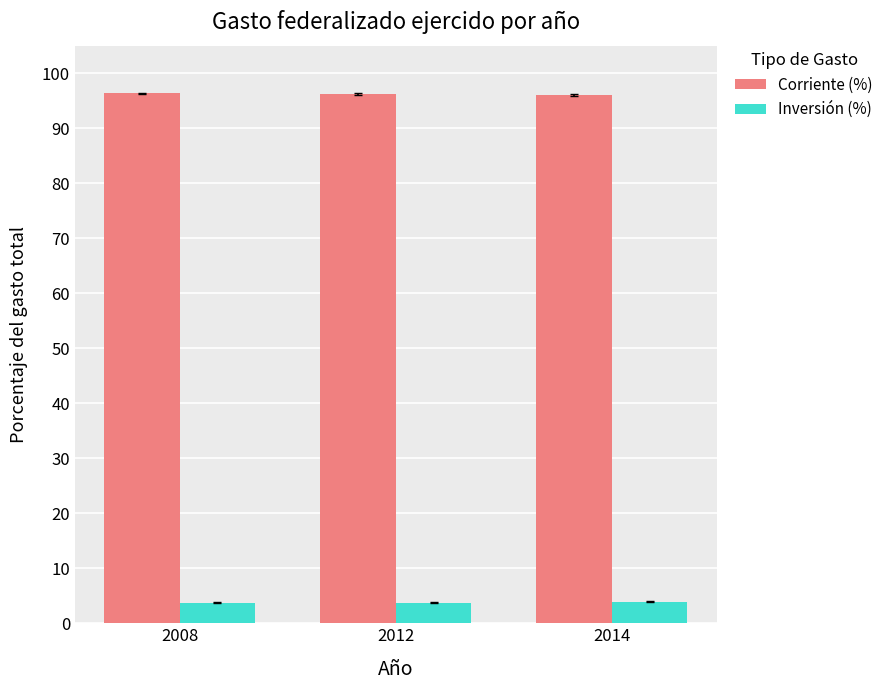

What is the spread (max minus min) of values at 2014?

92.1